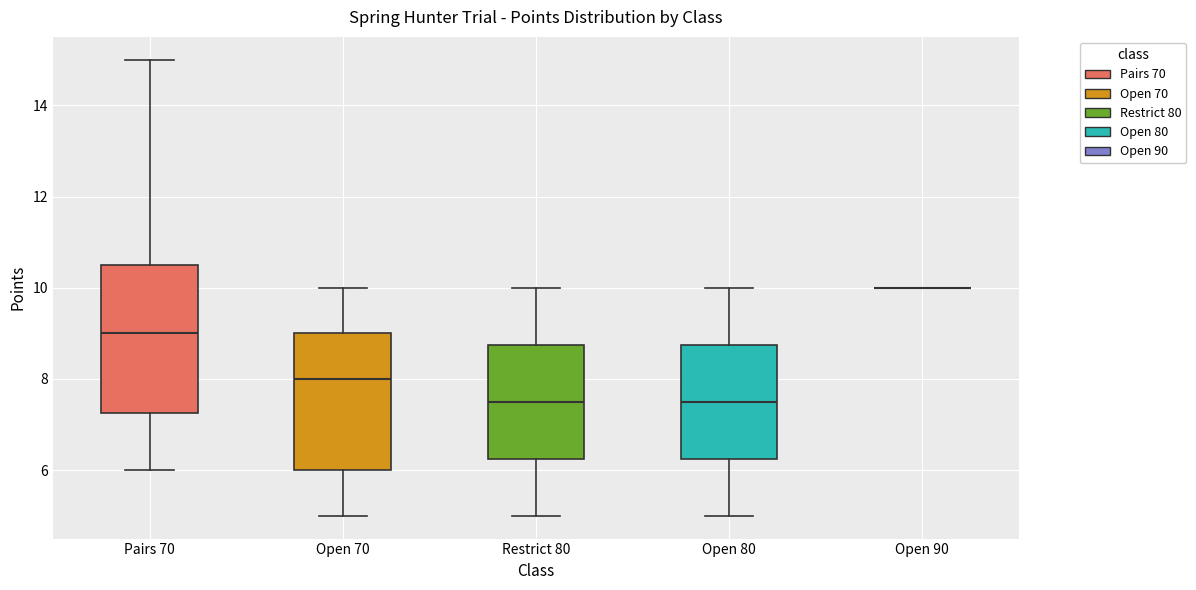

Which box is the tallest, from its lower edge to its upper edge?

Pairs 70